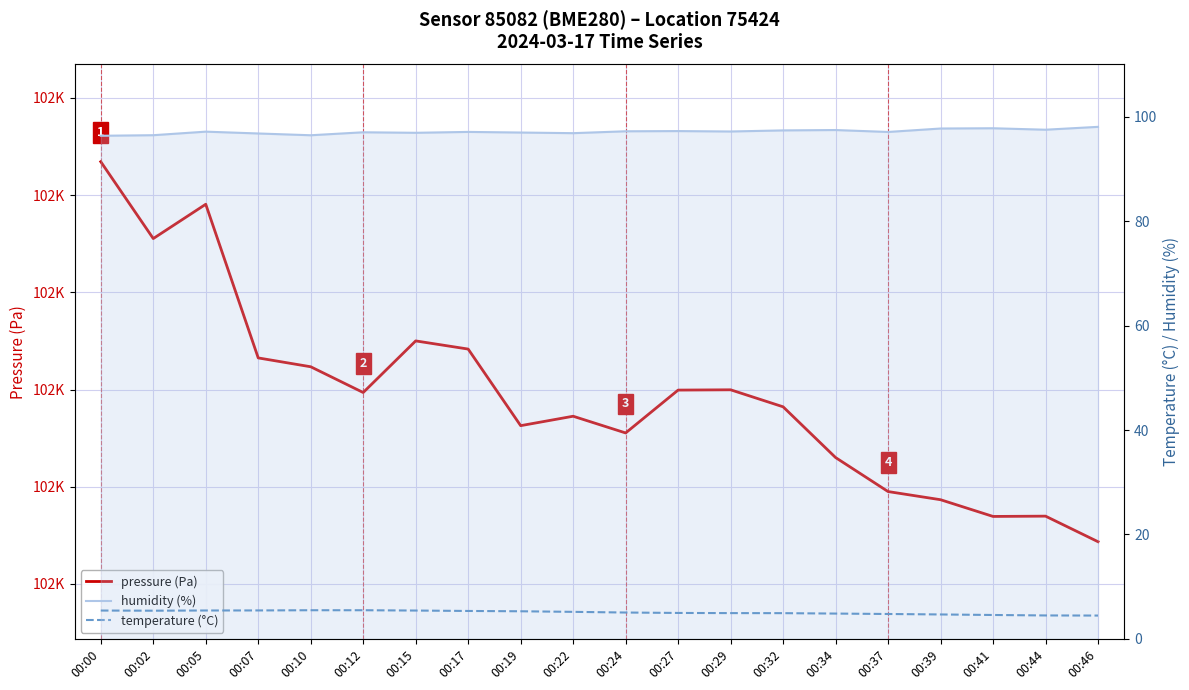

At 00:00, list the series in order from smallest to largest.

temperature (°C), humidity (%), pressure (Pa)